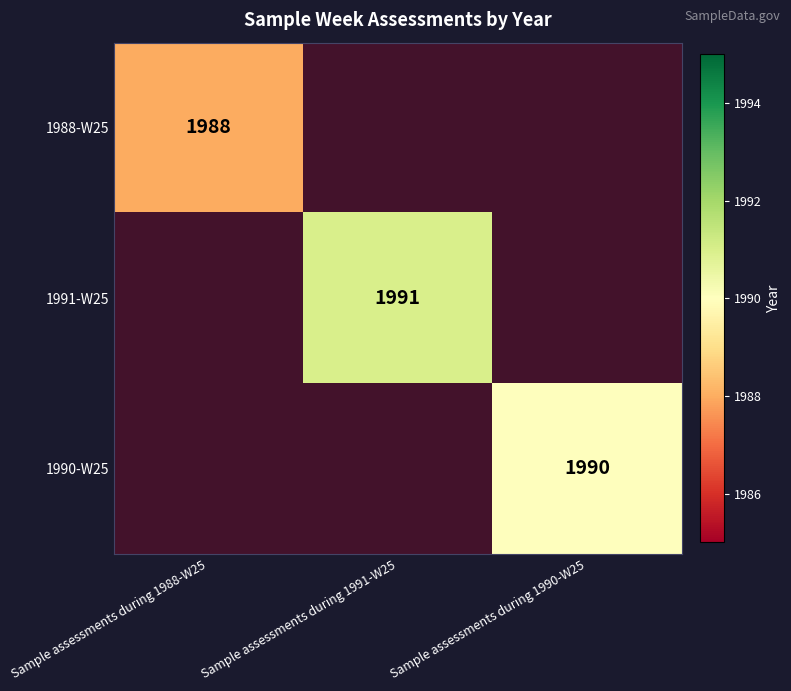

Which category has the lowest value across all series?

Sample assessments during 1988-W25